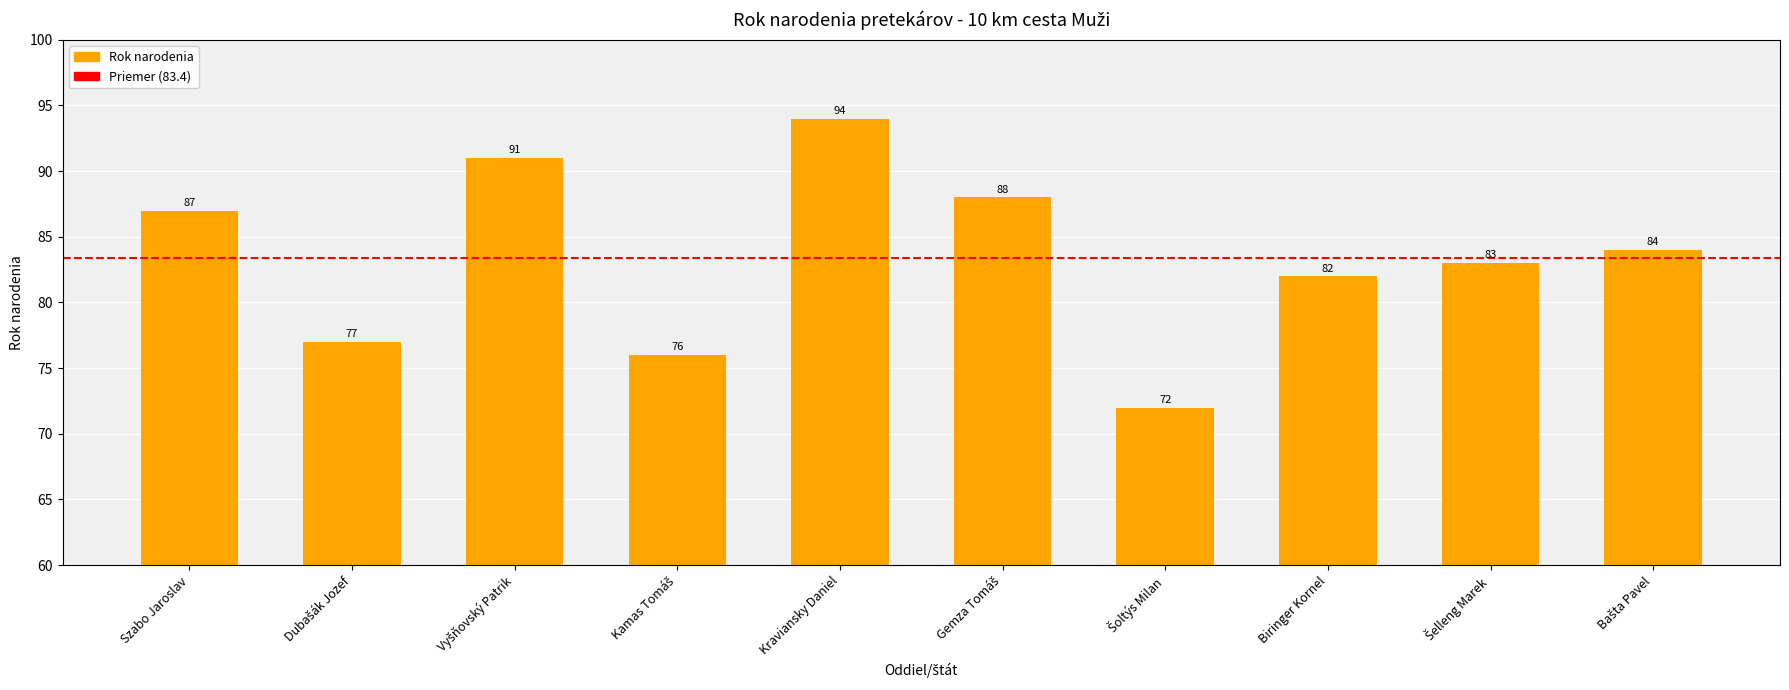

Which category has the highest value across all series?

Kraviansky Daniel